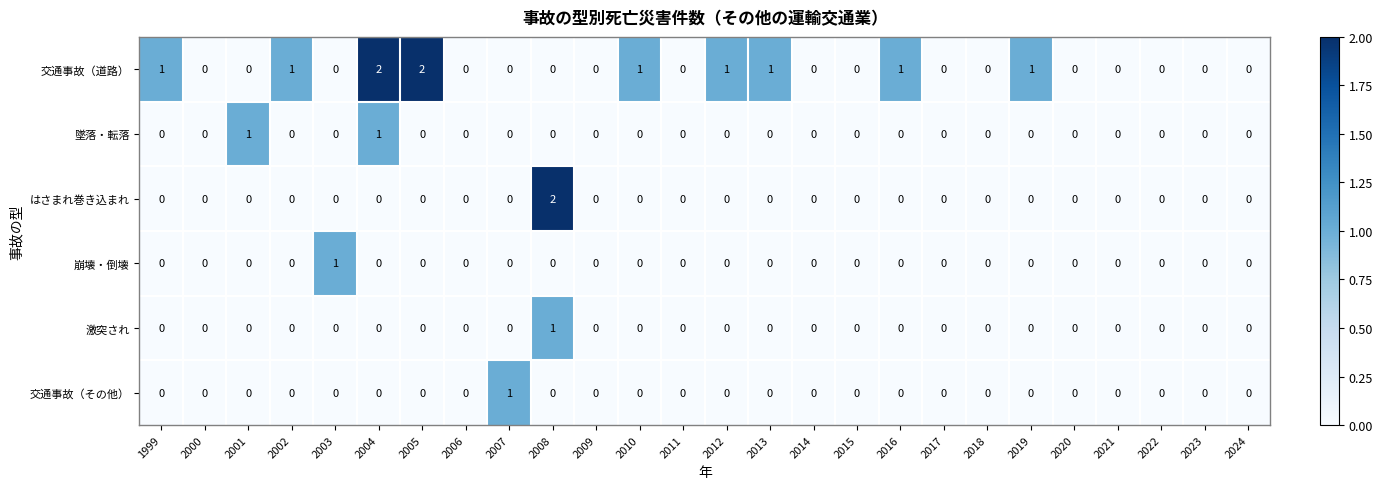

Is it true that 墜落・転落 equals 0 at 2021?

True